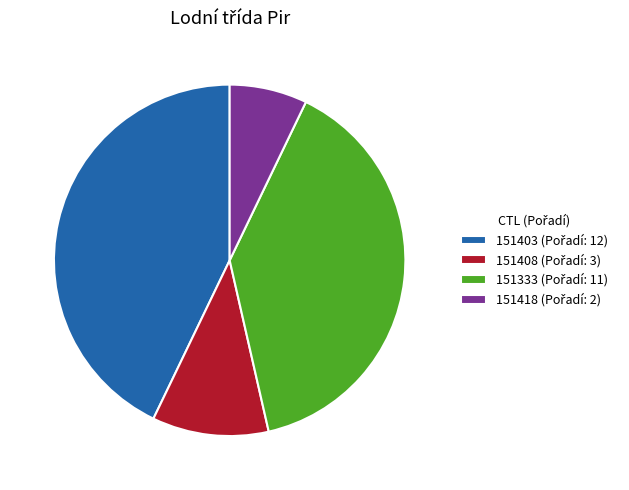

Is there any slice that represents more than half of the pie?

No